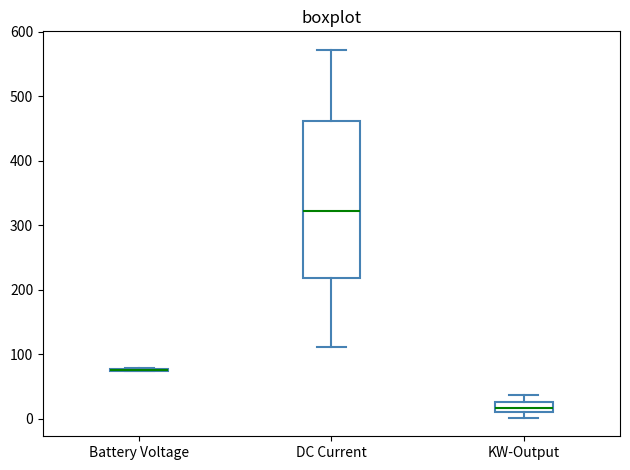

Reading left to right, transcribe this box plot: for each box, give where its median line is, the range the box spans, and where its two whiskers end, as read against the y-axis. The values are not printed on the chart, so give them approximately, as read against the axis.

Battery Voltage: box collapsed to a line at 80, whiskers 70 to 80
DC Current: median 320, box 220 to 460, whiskers 110 to 570
KW-Output: median 20, box 10 to 30, whiskers 0 to 40